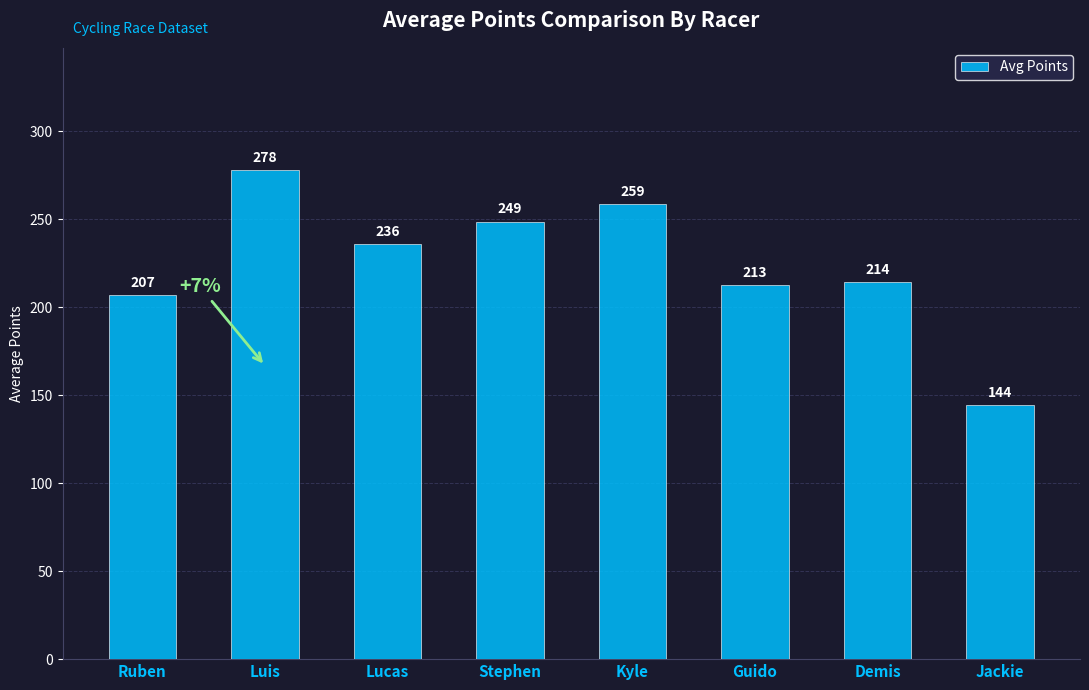

Which has a higher value, Ruben or Kyle?

Kyle